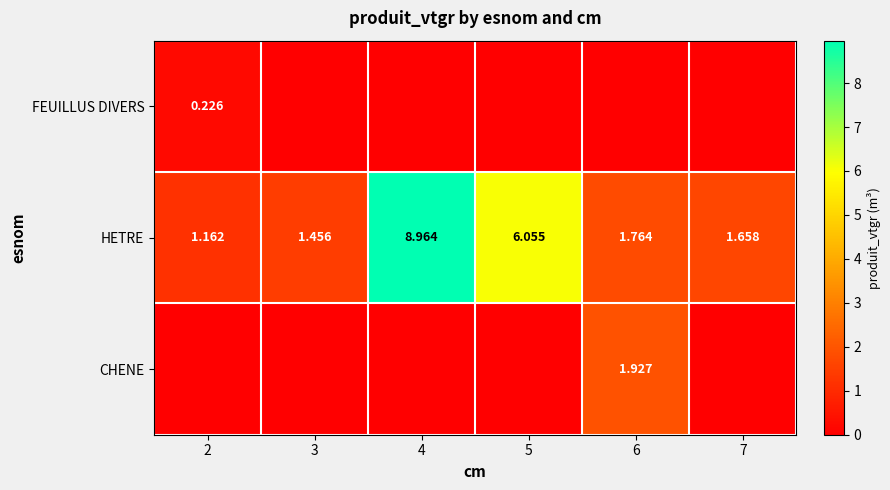

How many categories are shown in the chart?

6